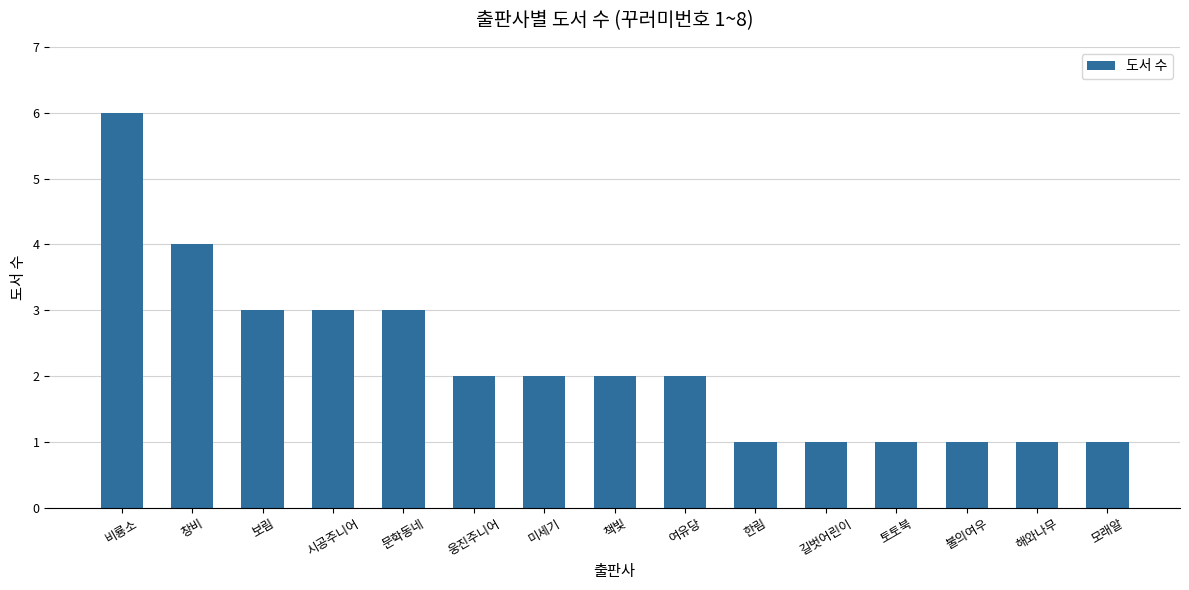

Is it true that the value at 시공주니어 is 5?

False